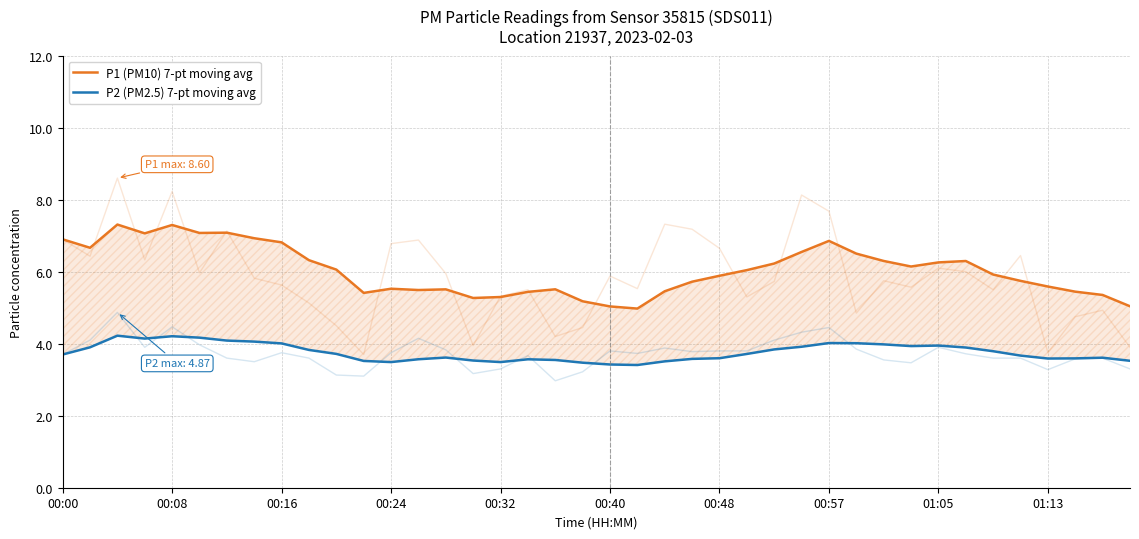

What is the spread (max minus min) of values at 23?

2.1